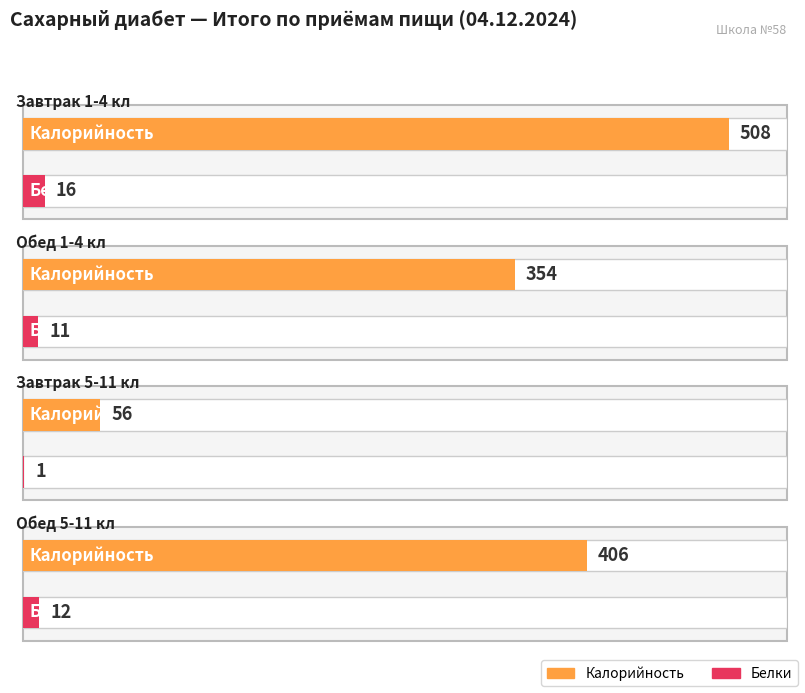

What is the value of the Калорийность bar at the 2nd from the left?

354